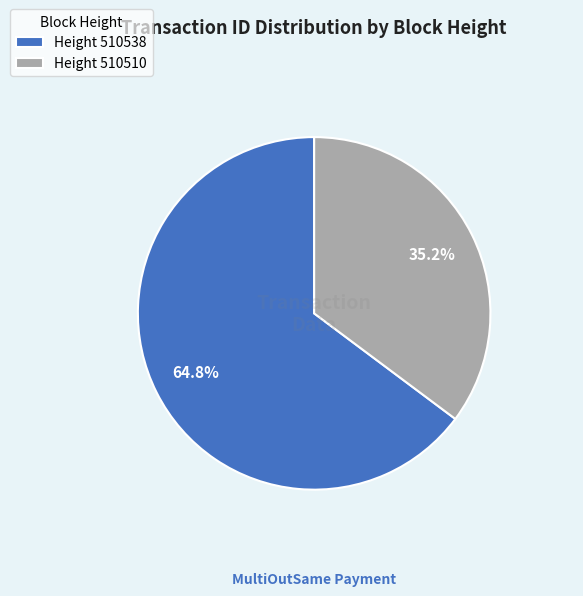

Which has a higher value, Height 510538 or Height 510510?

Height 510538